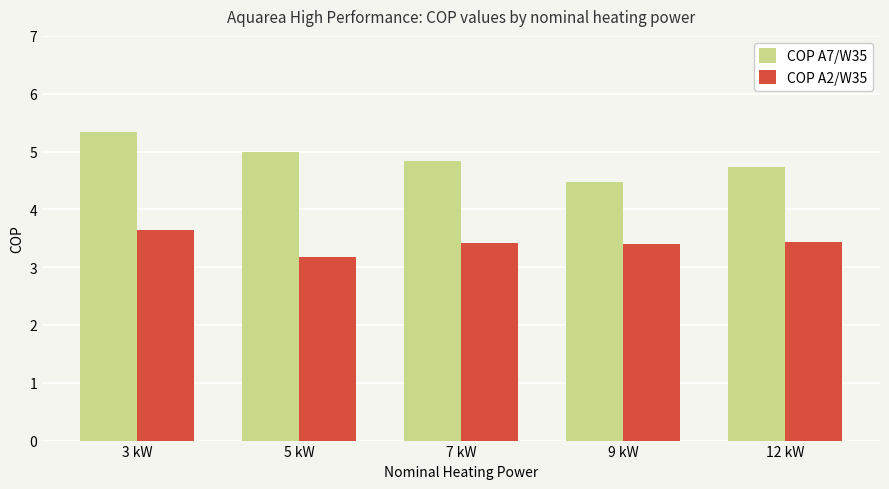

Reading left to right, transcribe all the data shown in this chart.

COP A7/W35: 3 kW=5.3	5 kW=5.0	7 kW=4.8	9 kW=4.5	12 kW=4.7
COP A2/W35: 3 kW=3.6	5 kW=3.2	7 kW=3.4	9 kW=3.4	12 kW=3.4